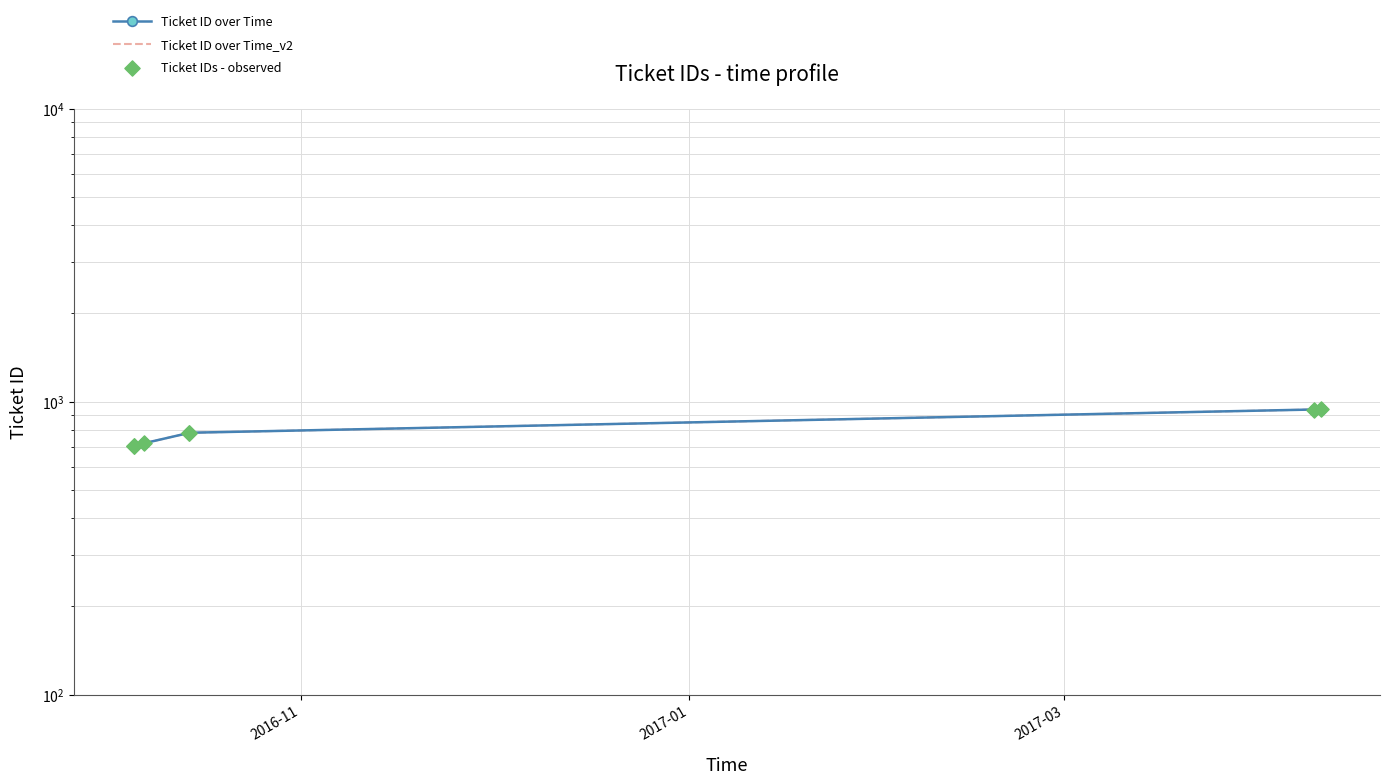

What are all the series names shown in the legend?

Ticket ID over Time, Ticket ID over Time_v2, Ticket IDs - observed